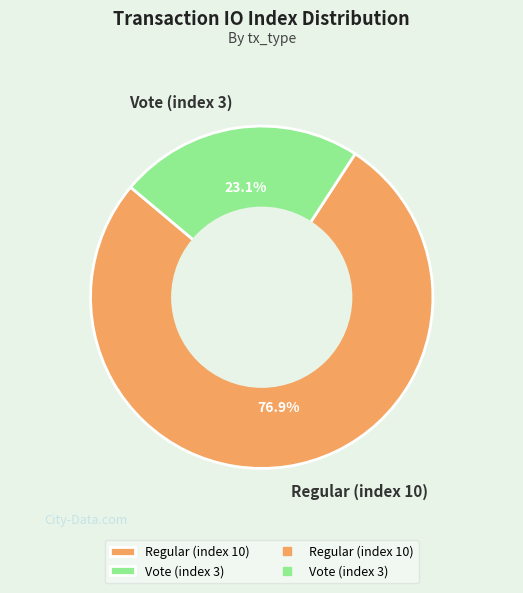

What is the smallest slice in the pie chart?

Vote (index 3)